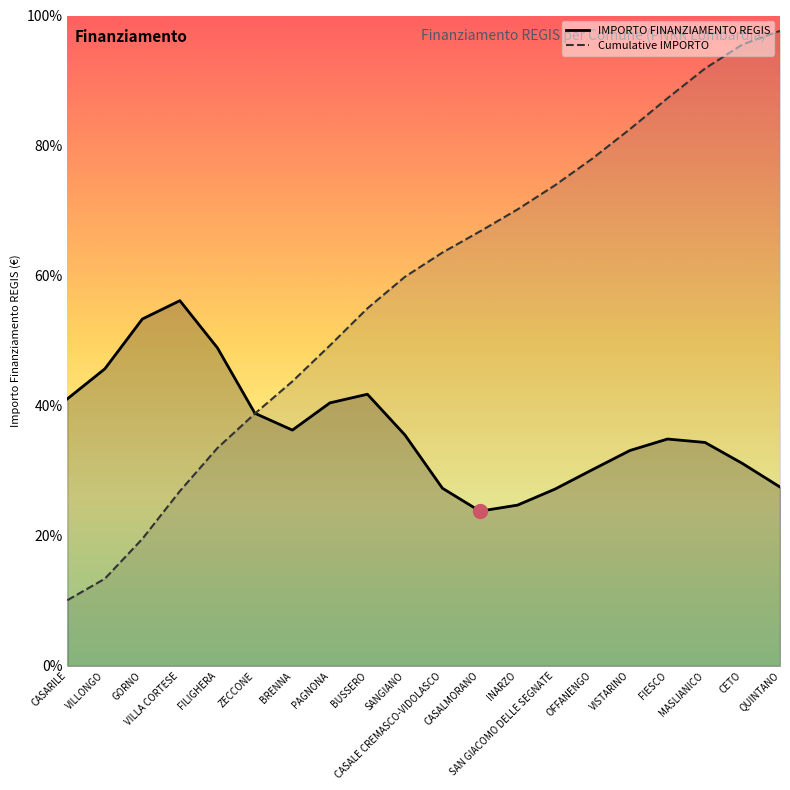

What is the sum of the IMPORTO FINANZIAMENTO REGIS values at BUSSERO and CASALMORANO?

65.6